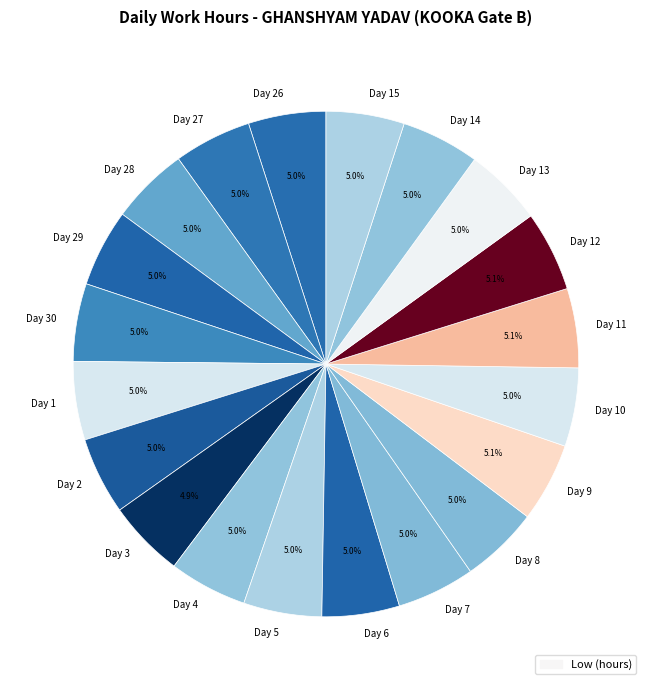

To the nearest percent, what is the combined percentage of Day 29 and Day 14?

10%